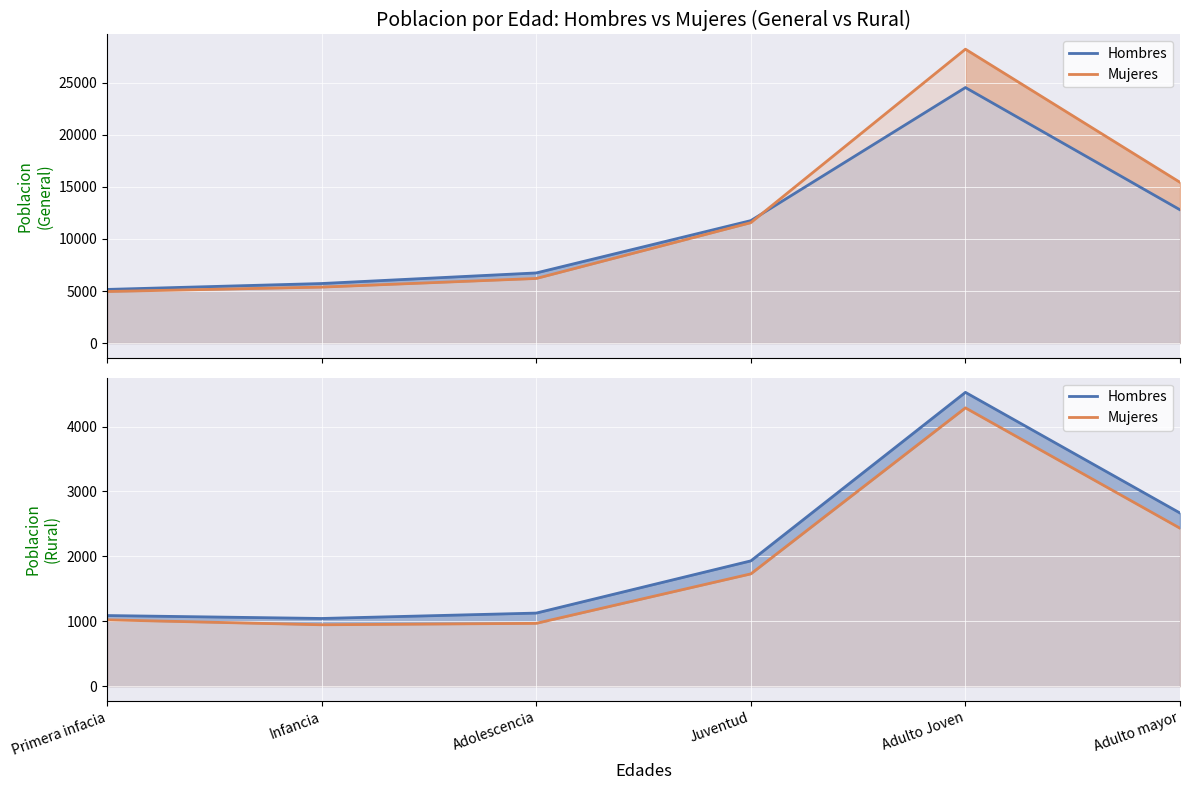

At which label does Hombres first exceed 1931?

Adulto Joven